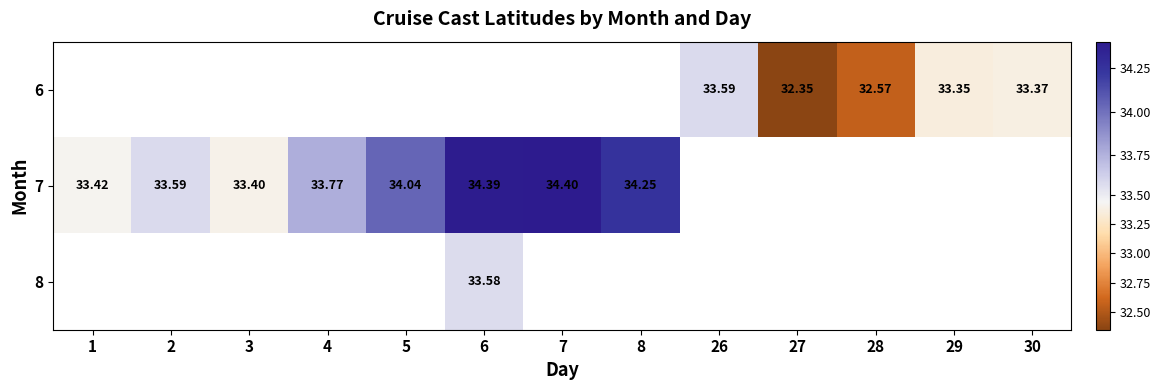

Is the value of 6 at 26 greater than the value of 7 at 8?

No